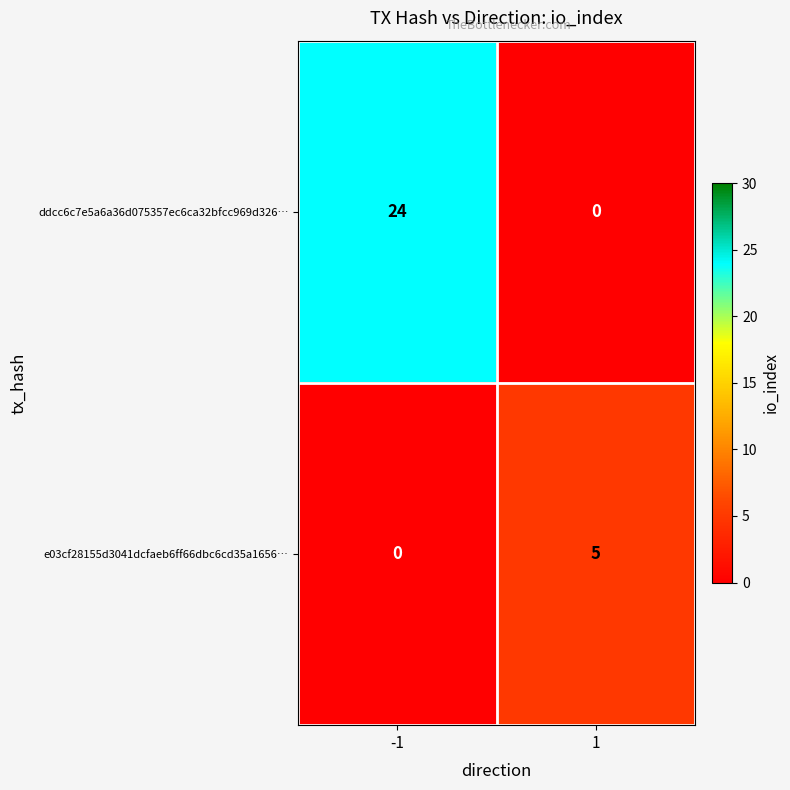

At 1, list the series in order from largest to smallest.

e03cf28155d3041dcfaeb6ff66dbc6cd35a1656…, ddcc6c7e5a6a36d075357ec6ca32bfcc969d326…